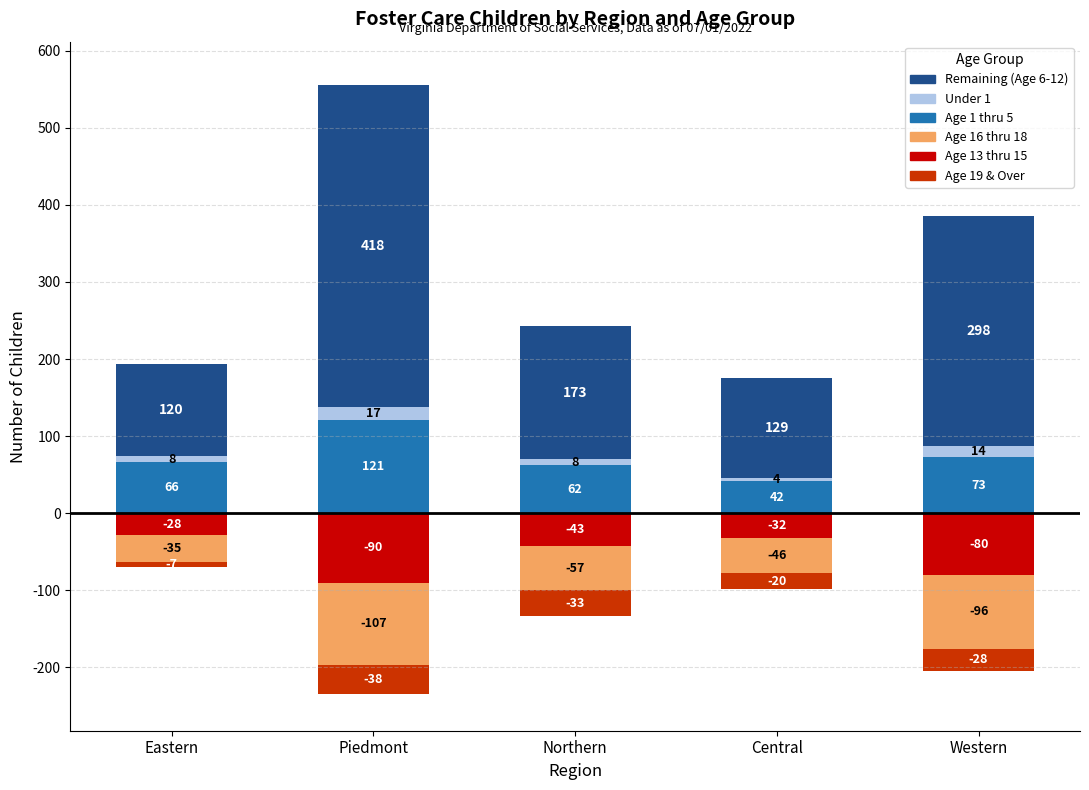

Are the bars horizontal?

No